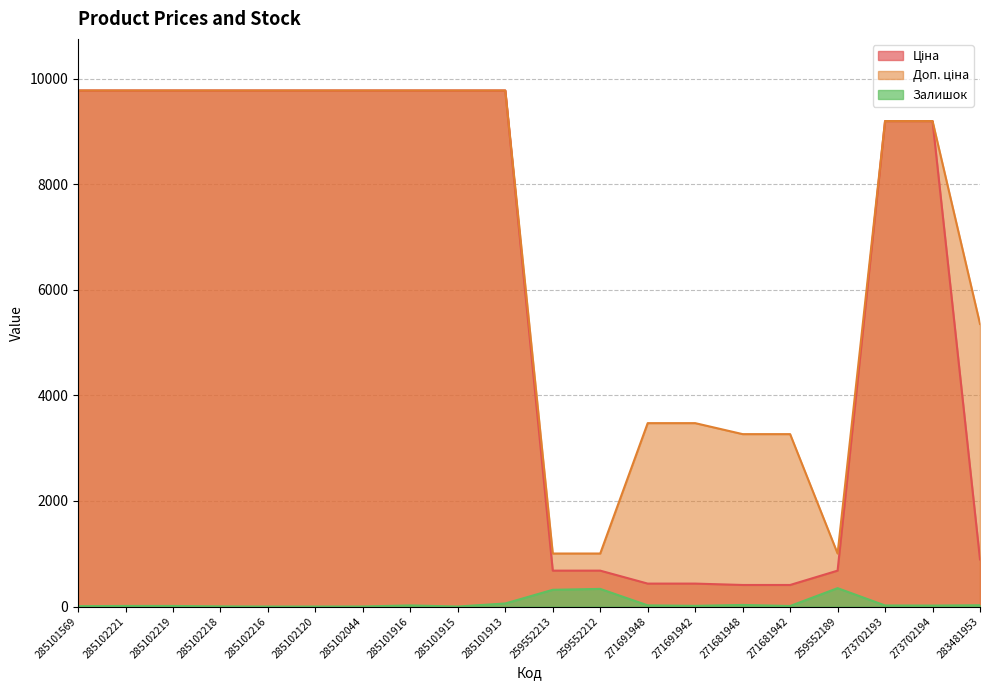

How many lines are shown in the chart?

3